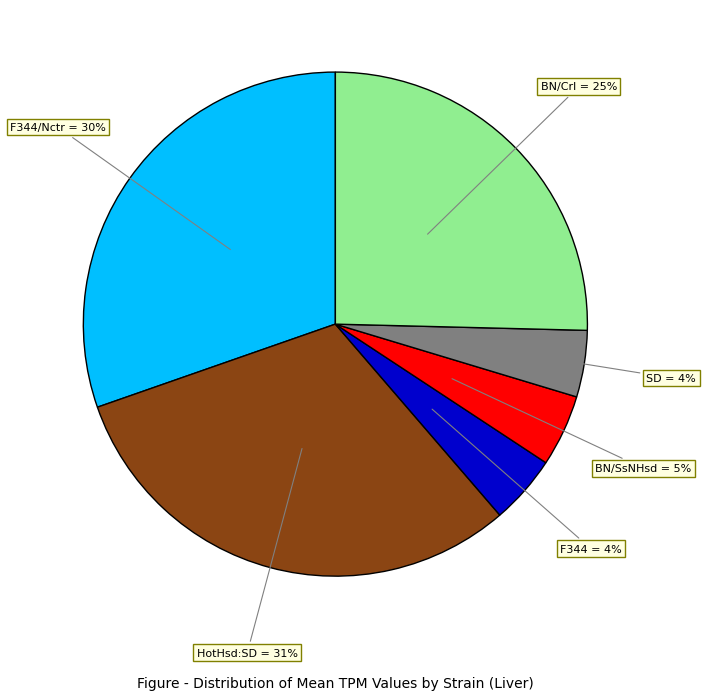

Is it true that BN/Crl is 25% of the pie?

True